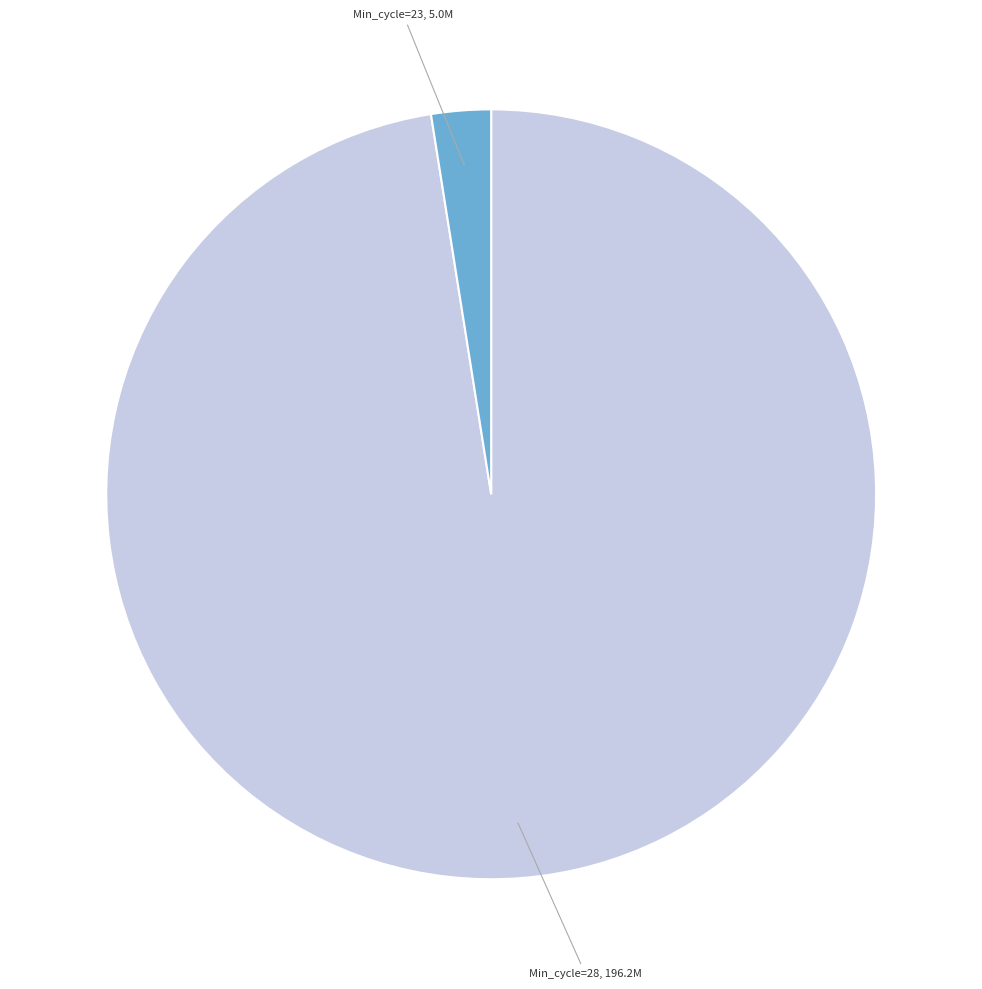

Is there a majority slice in this chart?

Yes